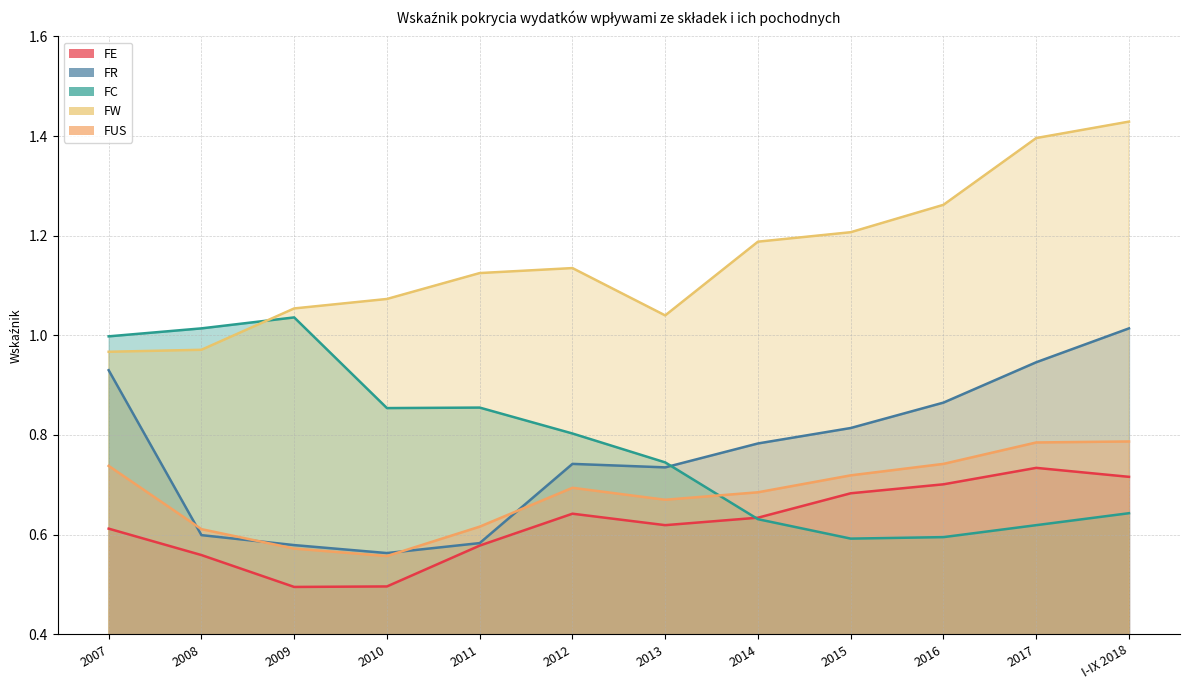

What is the approximate value of FUS at 2017?

0.8